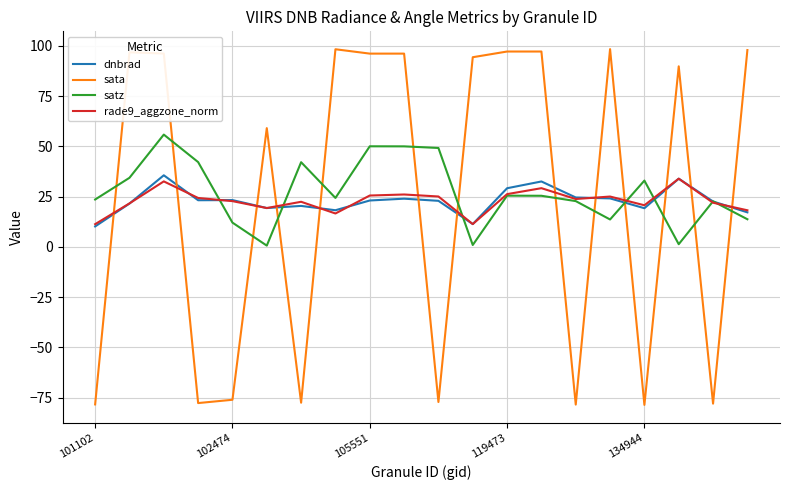

What is the minimum value shown in the chart?

-78.6